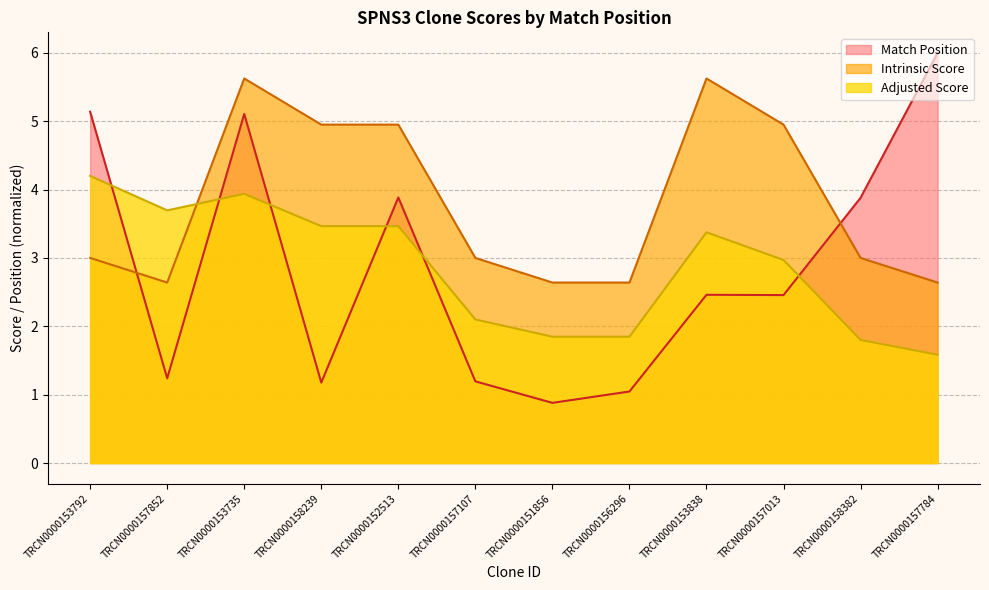

How many lines are shown in the chart?

3